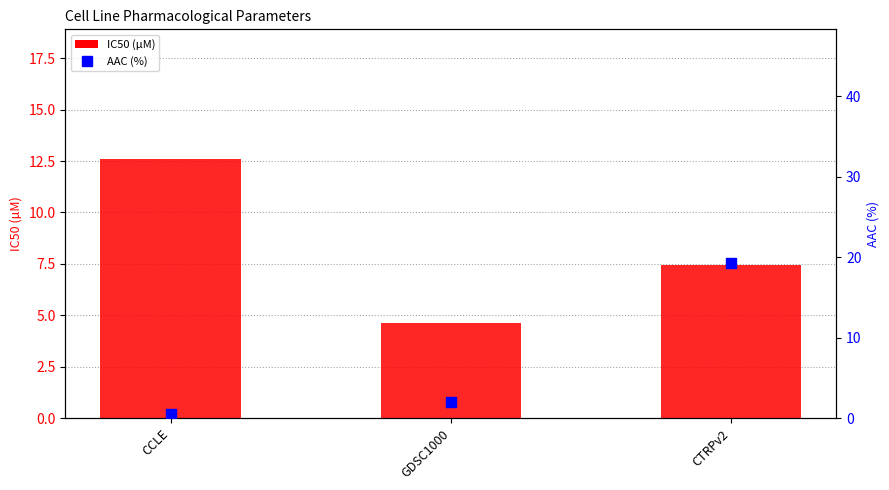

At how many categories does at least one series exceed 10?

2